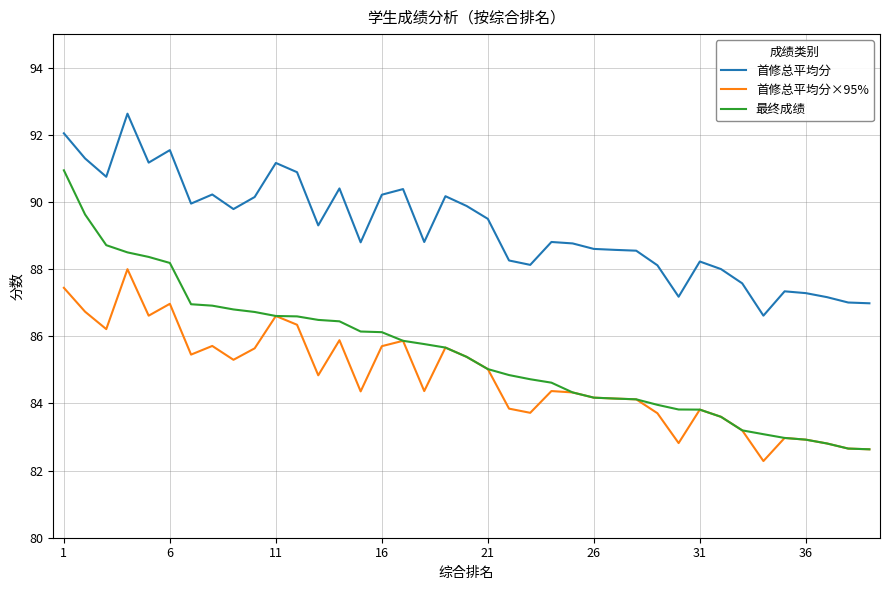

True or false: 最终成绩 and 首修总平均分 cross at least once.

False